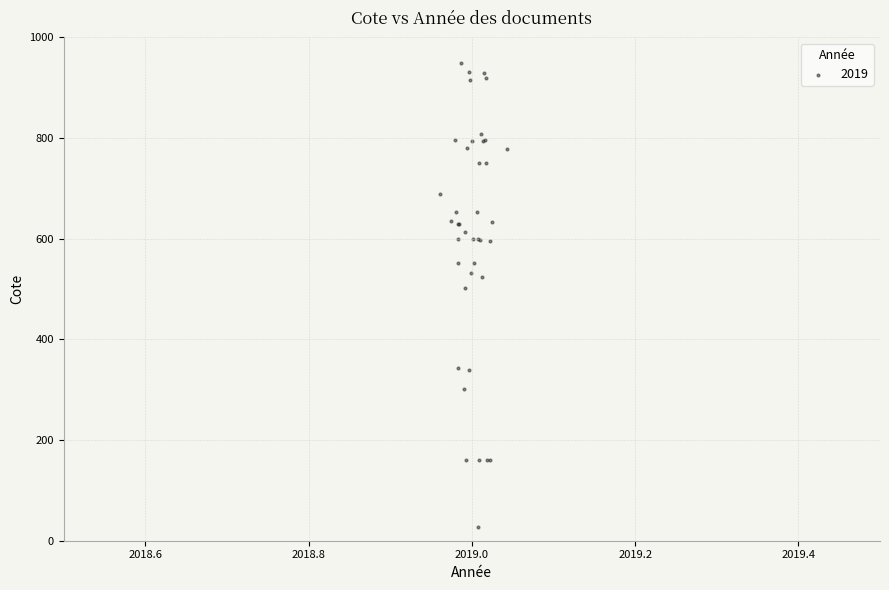

What Y value in the scatter plot is closest to 488?

502.0